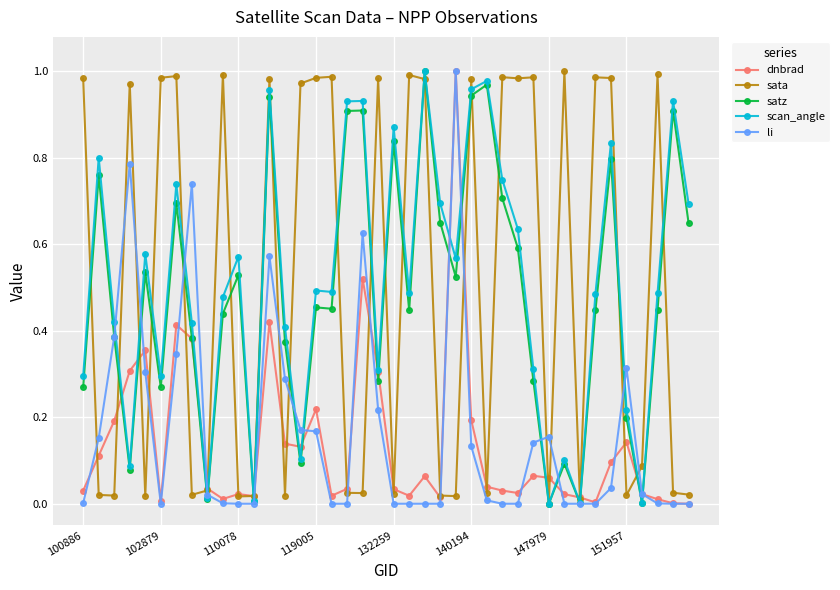

True or false: sata has more than 1 interior local peaks.

True